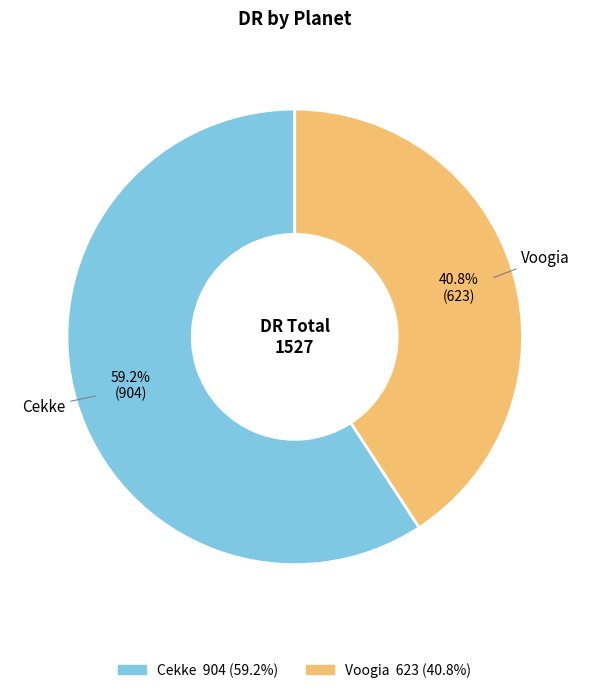

Do Voogia and Cekke together represent more than half of the pie?

Yes